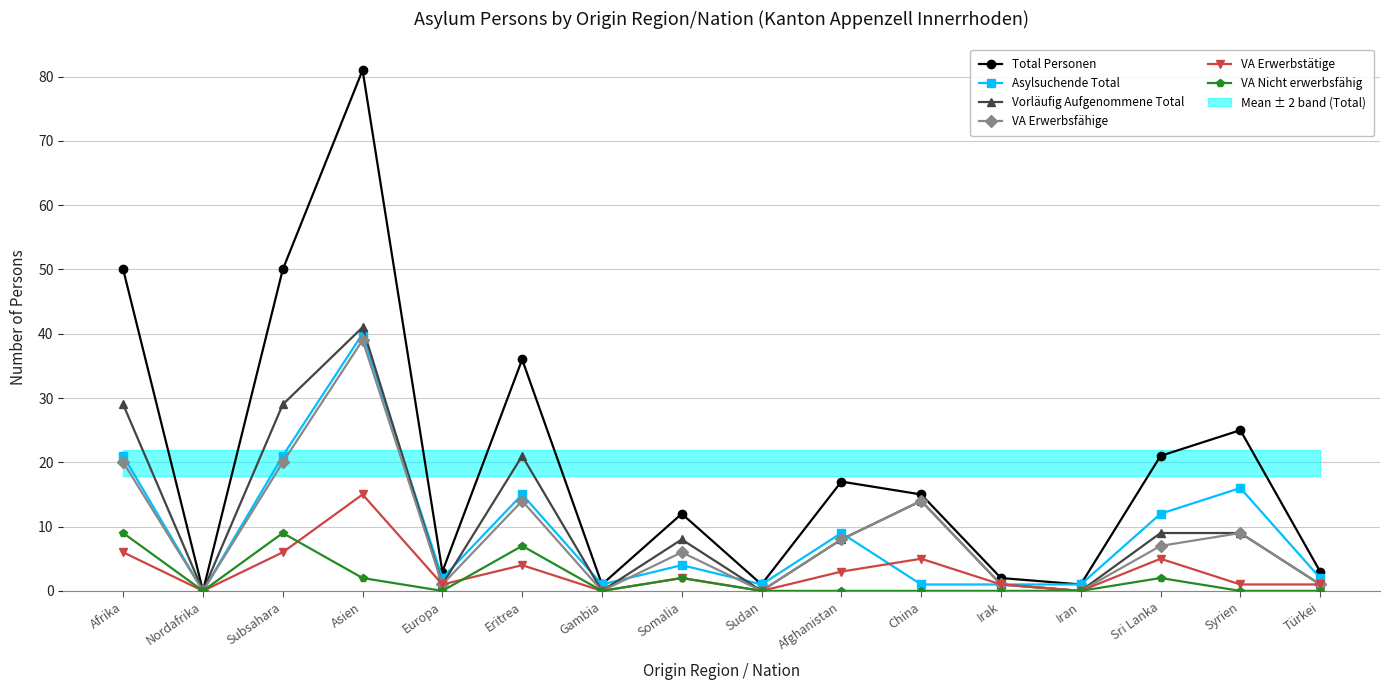

How many interior local valleys does the Vorläufig Aufgenommene Total series have?

5